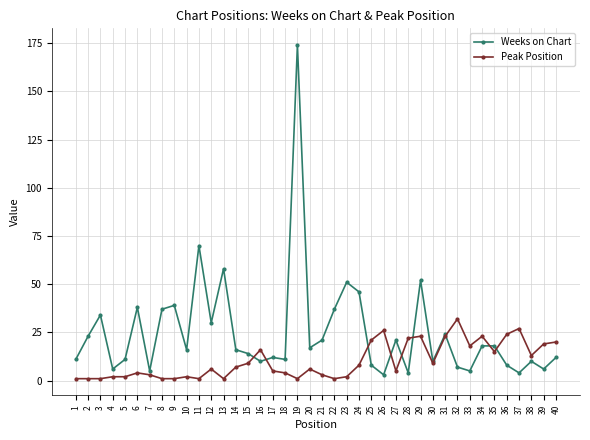

Which series has the largest range (max minus min)?

Weeks on Chart